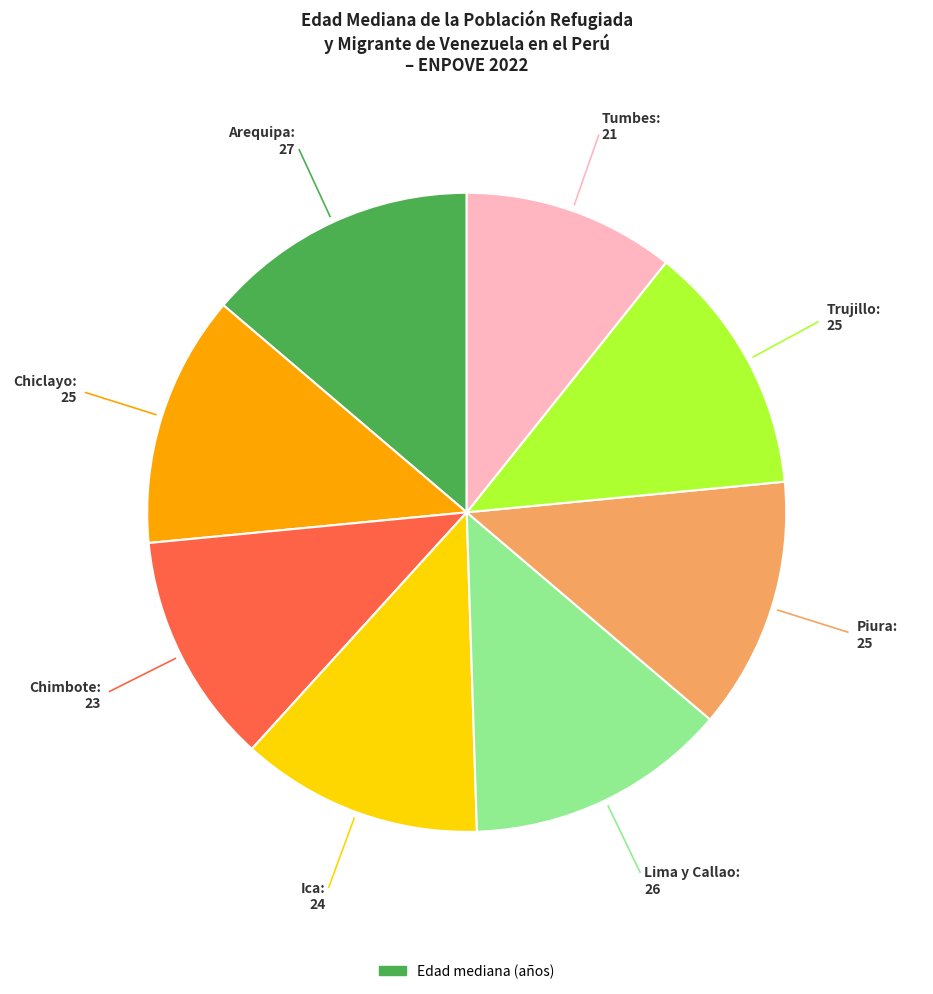

Is there any slice that represents more than half of the pie?

No